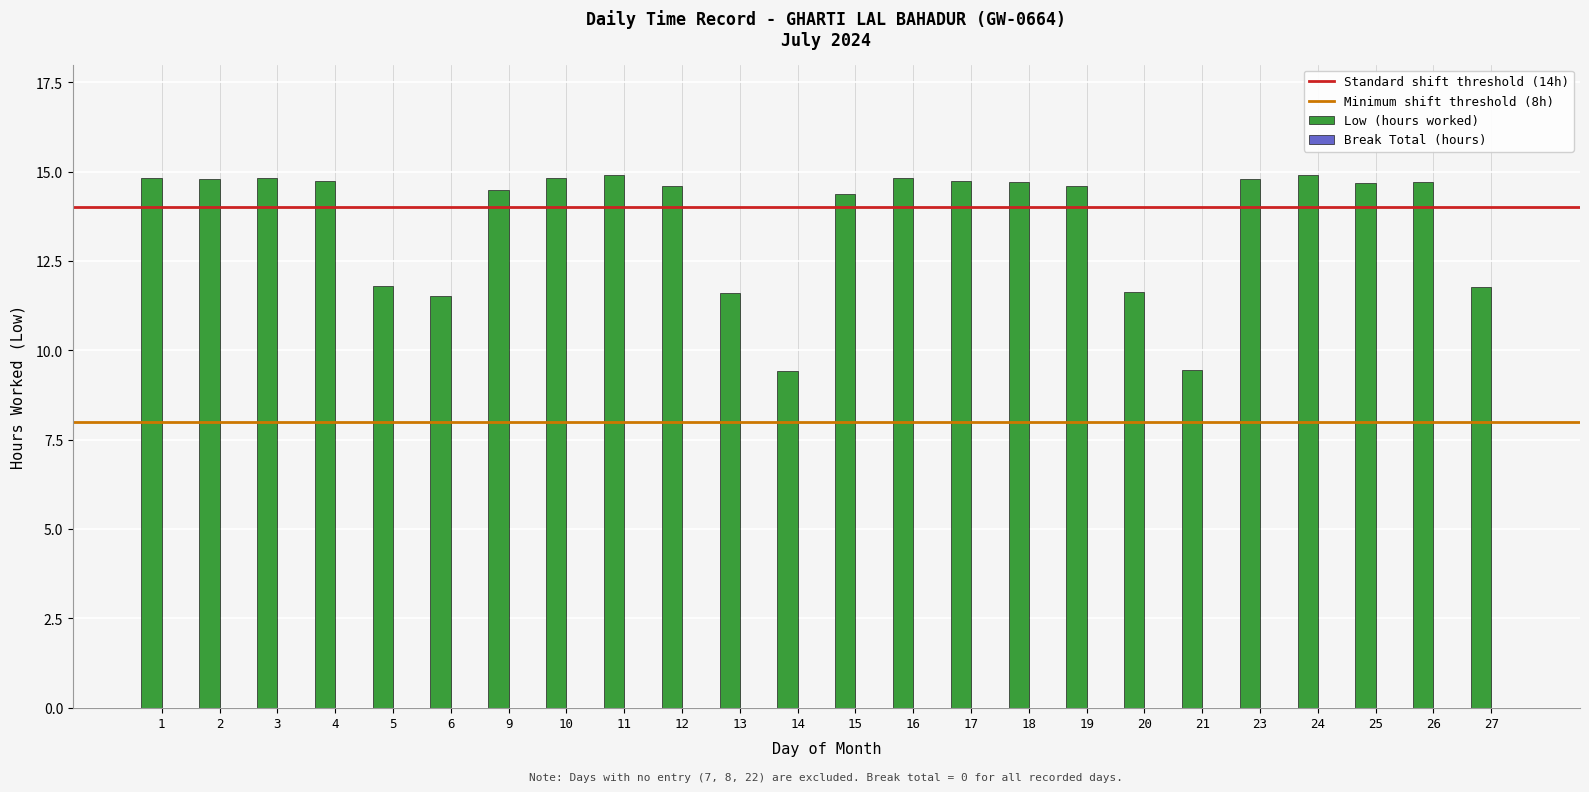

What is the difference between the values at 5 and 15?

2.6